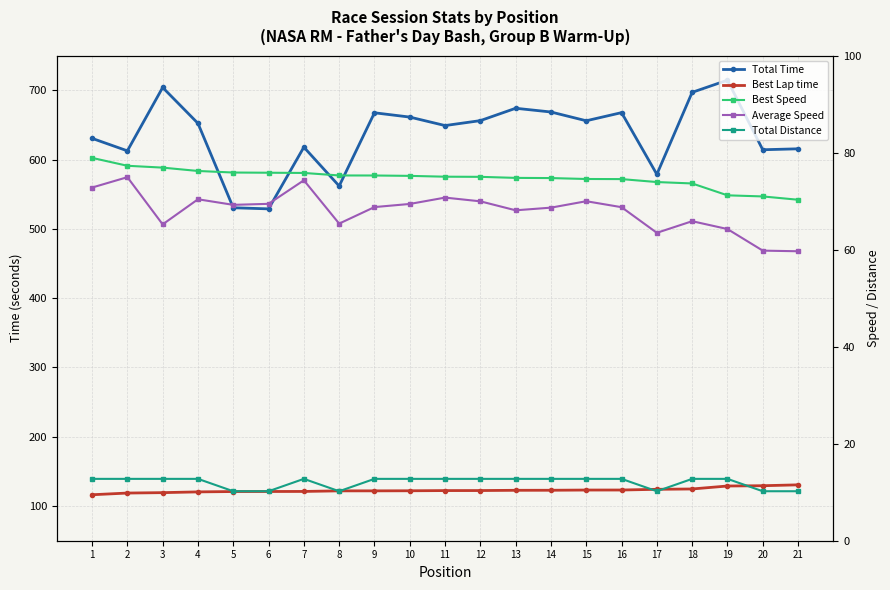

Which series has the widest spread of values?

Total Time